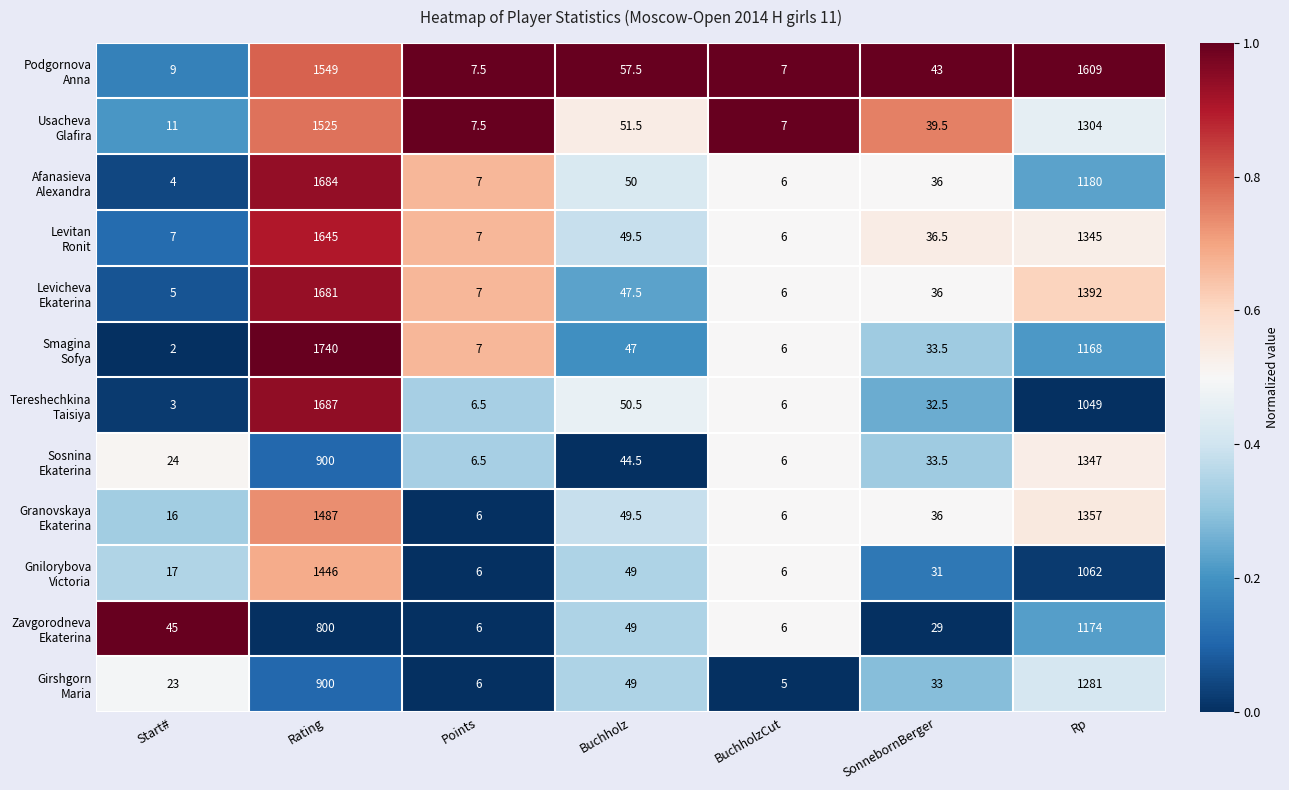

Which label corresponds to the largest value in the chart?

Rating